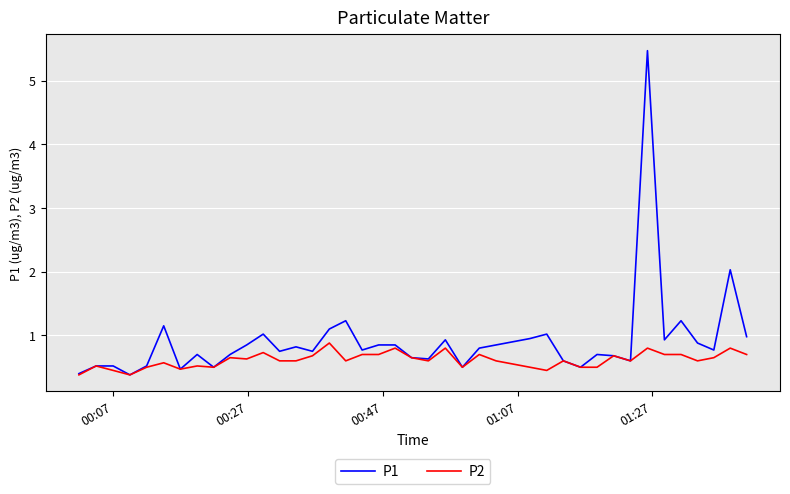

Which series has the largest range (max minus min)?

P1